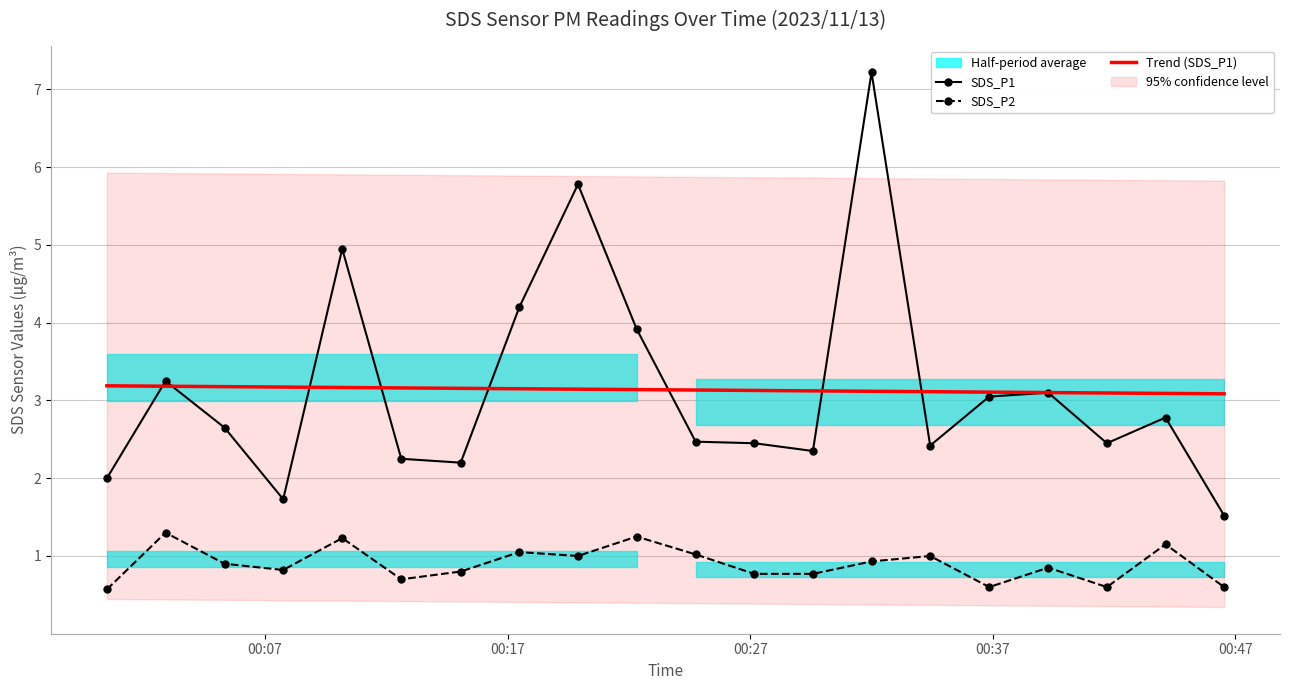

What are all the series names shown in the legend?

SDS_P1, SDS_P2, Trend (SDS_P1)